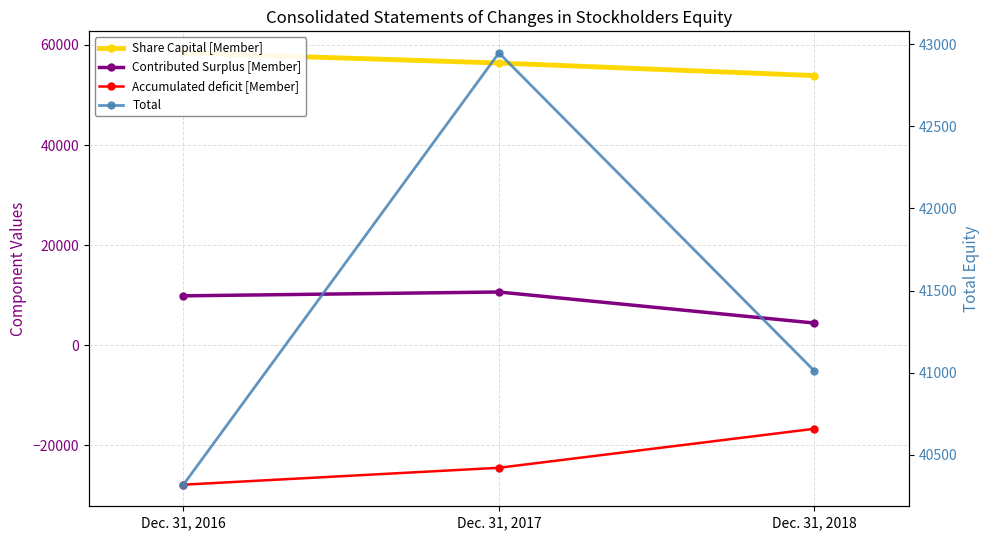

What is the highest value of the Contributed Surplus [Member] series?

10647